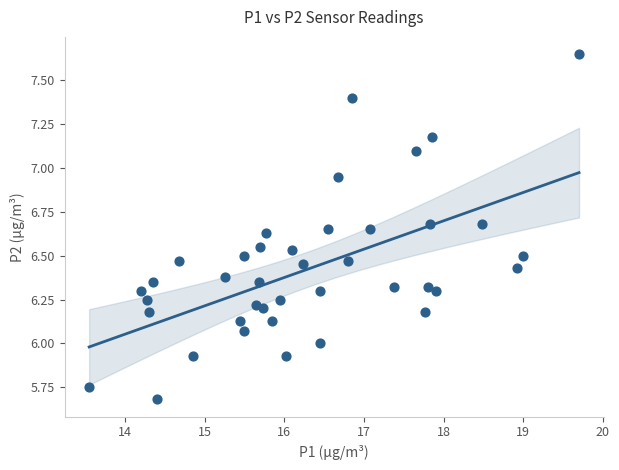

What is the range of Y values (max minus min)?

2.0